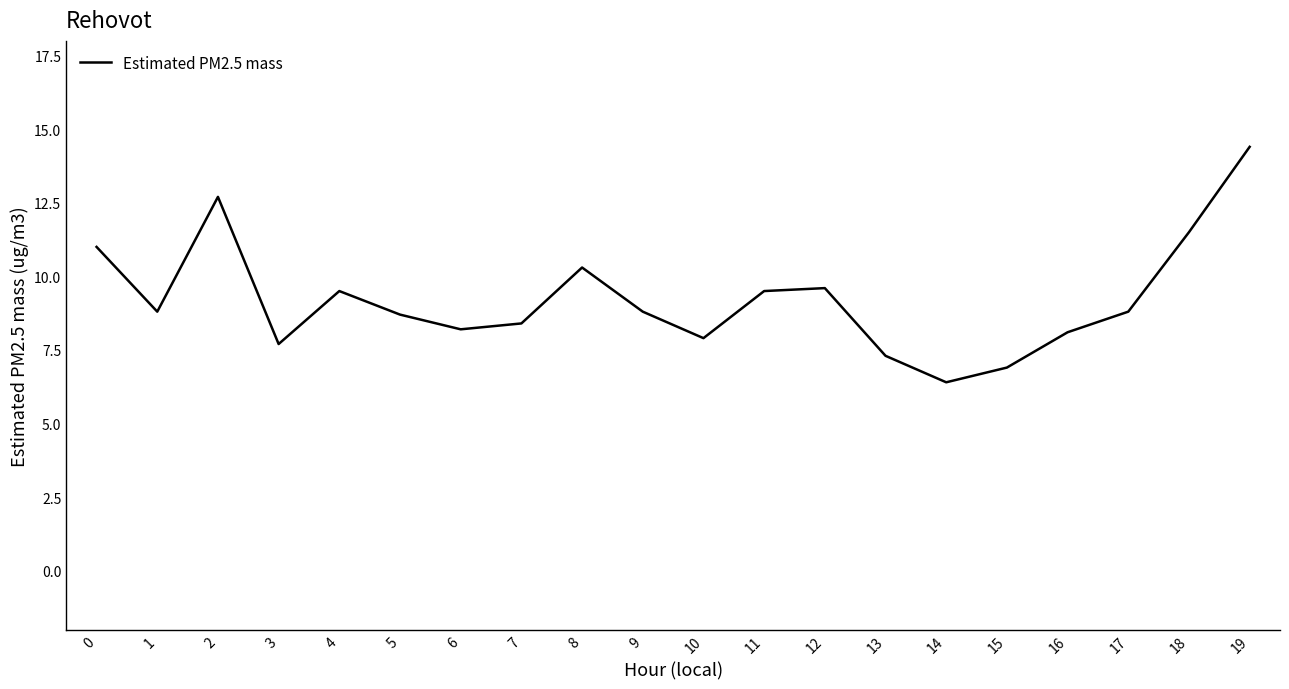

True or false: there are more than 0 points higher than both neighbors.

True